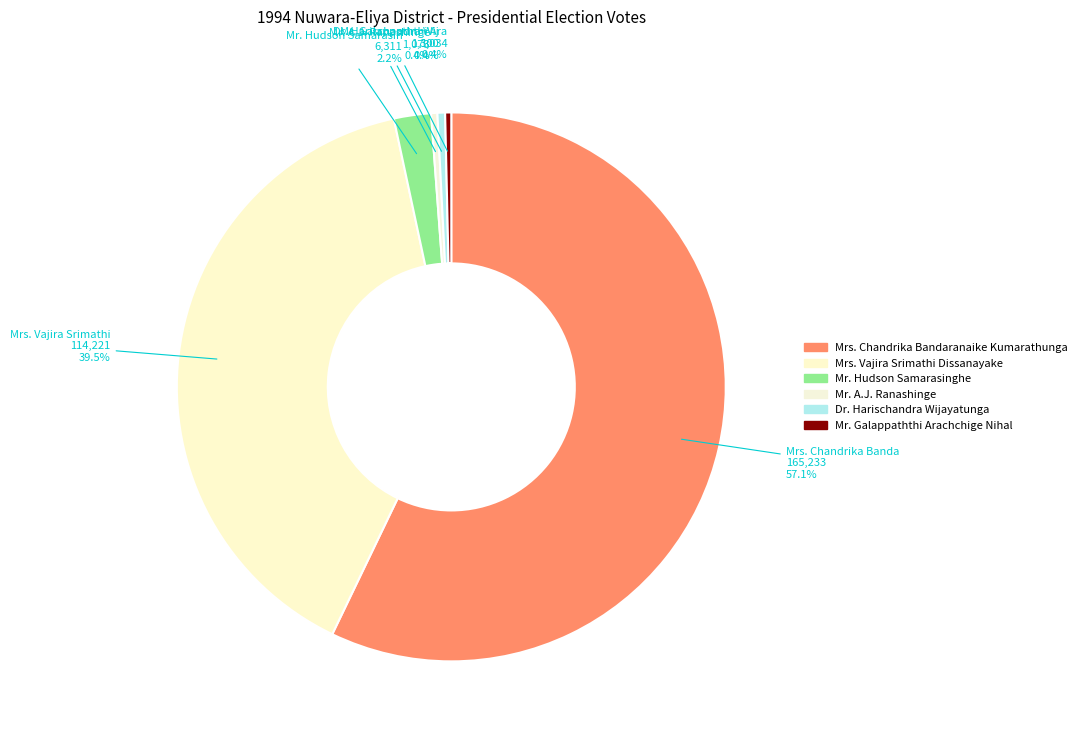

How many slices are in this pie chart?

6